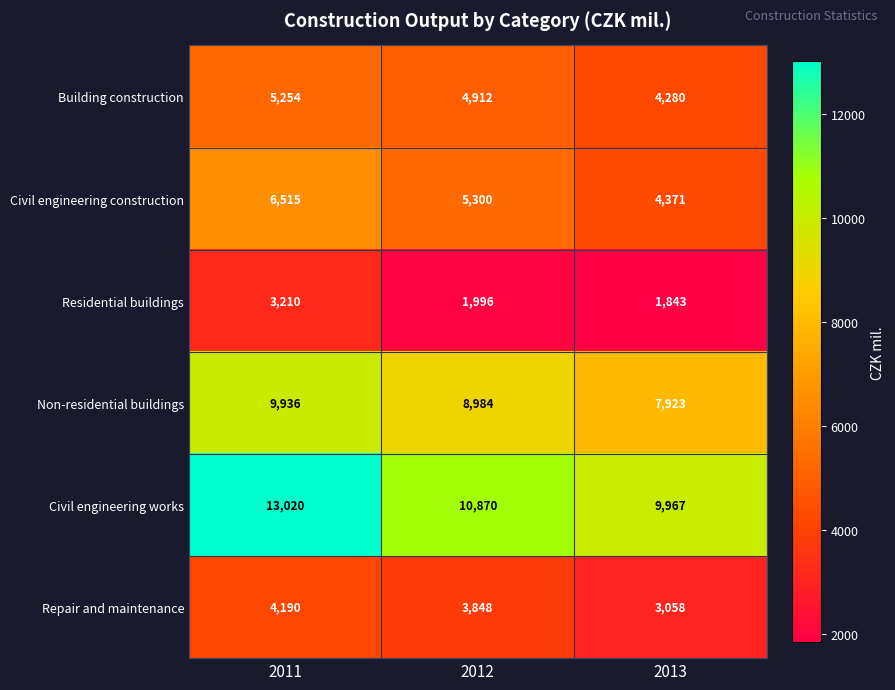

Reading left to right, transcribe all the data shown in this chart.

Building construction: 2011=5254	2012=4912	2013=4280
Civil engineering construction: 2011=6515	2012=5300	2013=4371
Residential buildings: 2011=3210	2012=1996	2013=1843
Non-residential buildings: 2011=9936	2012=8984	2013=7923
Civil engineering works: 2011=13020	2012=10870	2013=9967
Repair and maintenance: 2011=4190	2012=3848	2013=3058